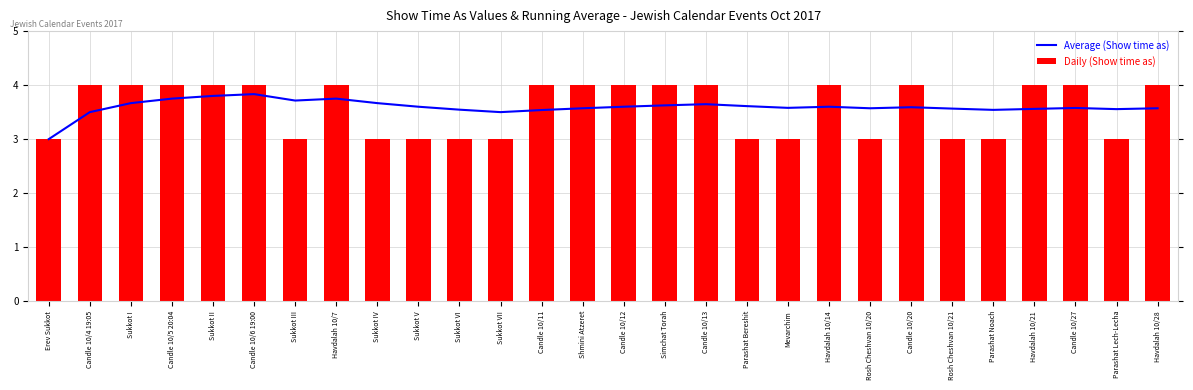

Reading left to right, what are all the values shown in this chart?

Average (Show time as): 3.0	3.5	3.7	3.8	3.8	3.8	3.7	3.8	3.7	3.6	3.5	3.5	3.5	3.6	3.6	3.6	3.6	3.6	3.6	3.6	3.6	3.6	3.6	3.5	3.6	3.6	3.6	3.6
Daily (Show time as): 3.0	4.0	4.0	4.0	4.0	4.0	3.0	4.0	3.0	3.0	3.0	3.0	4.0	4.0	4.0	4.0	4.0	3.0	3.0	4.0	3.0	4.0	3.0	3.0	4.0	4.0	3.0	4.0